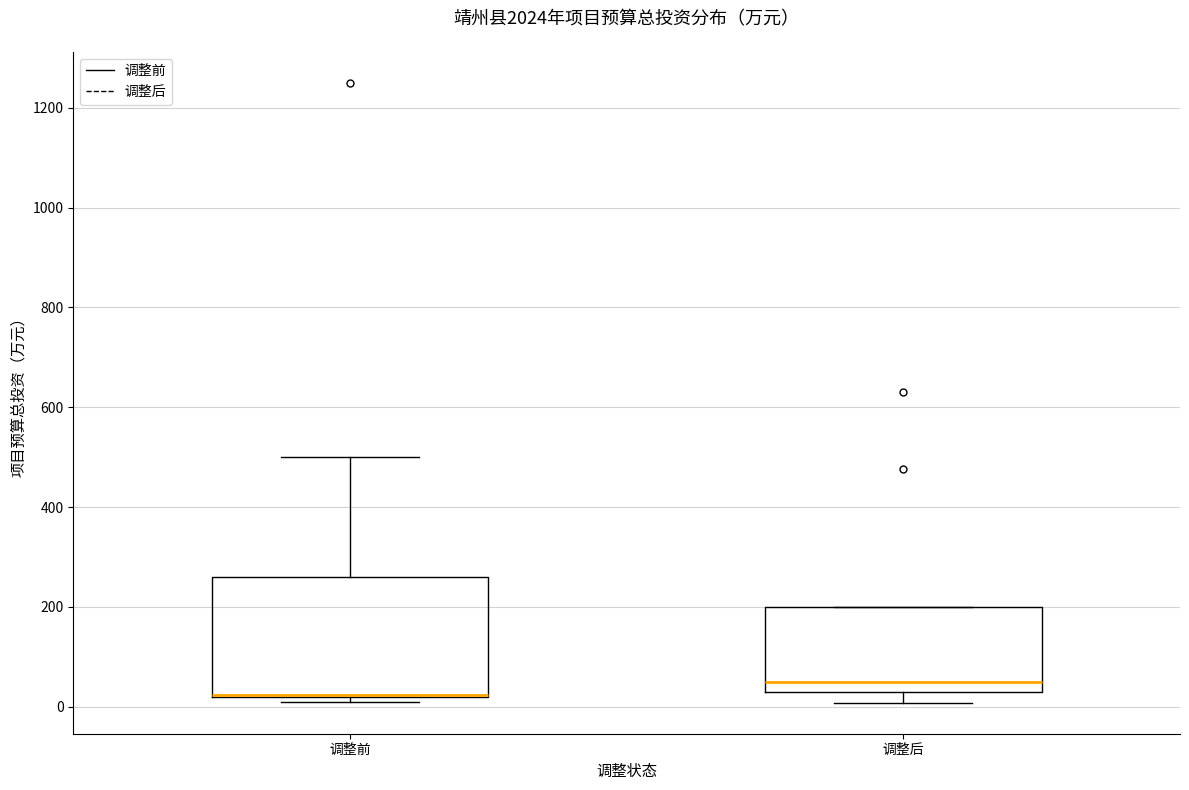

Where is the upper edge of the box for 调整前 on the y-axis? The values are not printed on the chart, so give them approximately, as read against the axis.

260